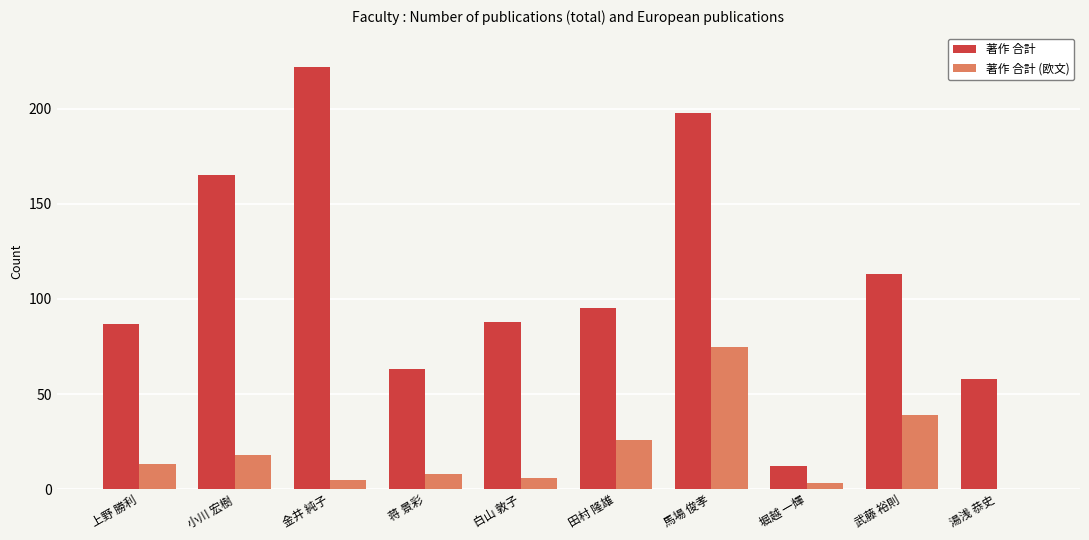

What is the maximum value for 著作 合計 (欧文)?

75